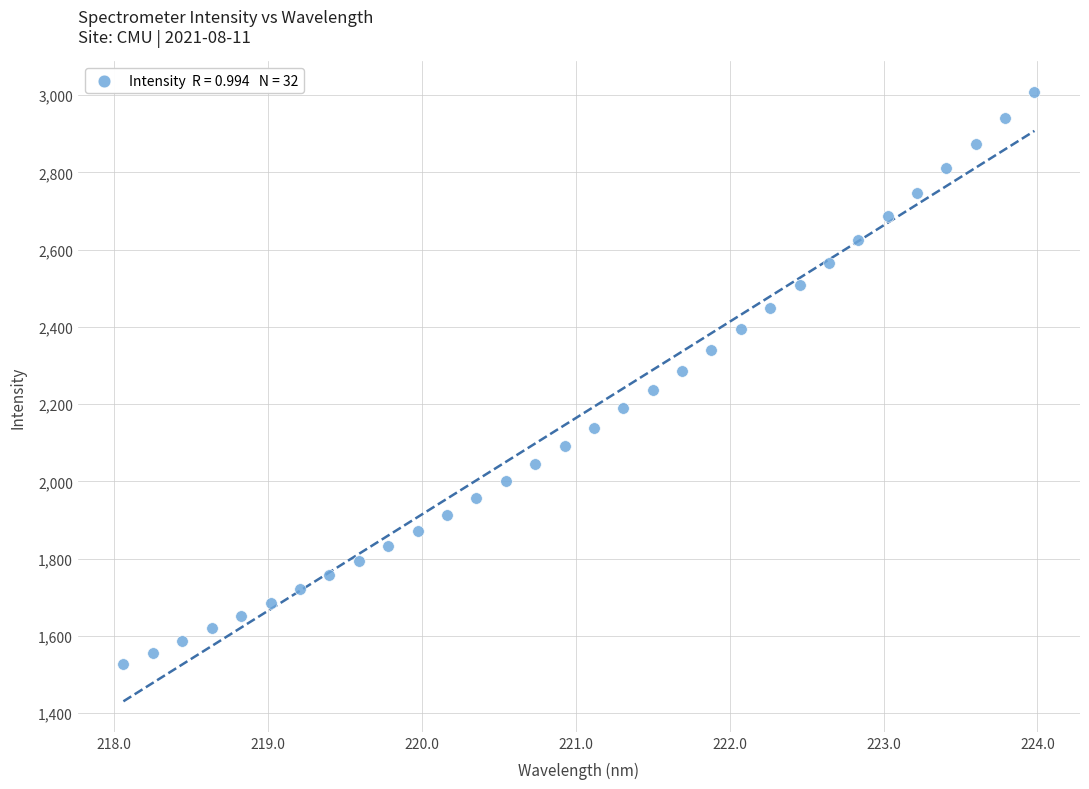

What is the range of Y values (max minus min)?

1480.7